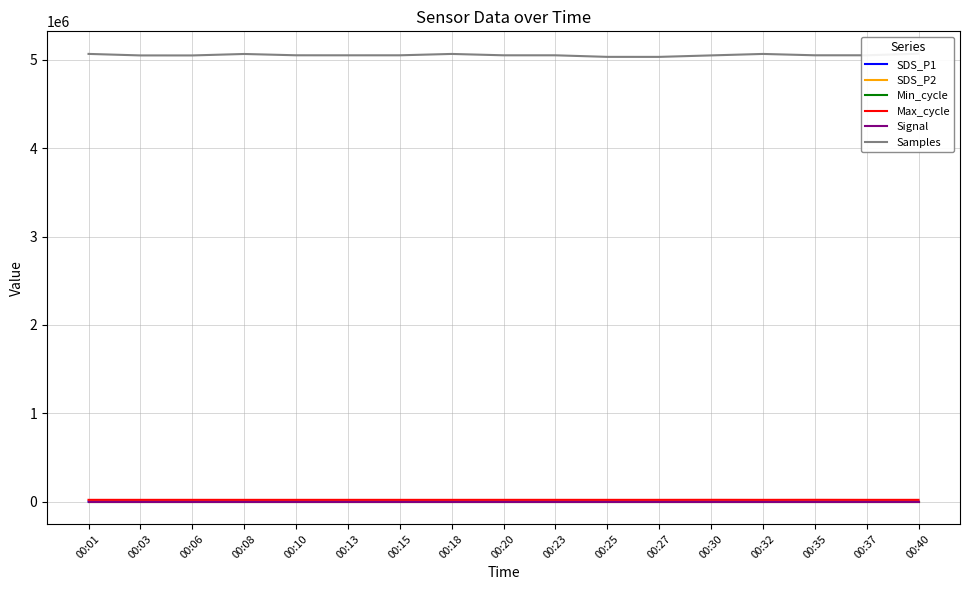

True or false: Signal has a value of -41.2 at 00:37.

False